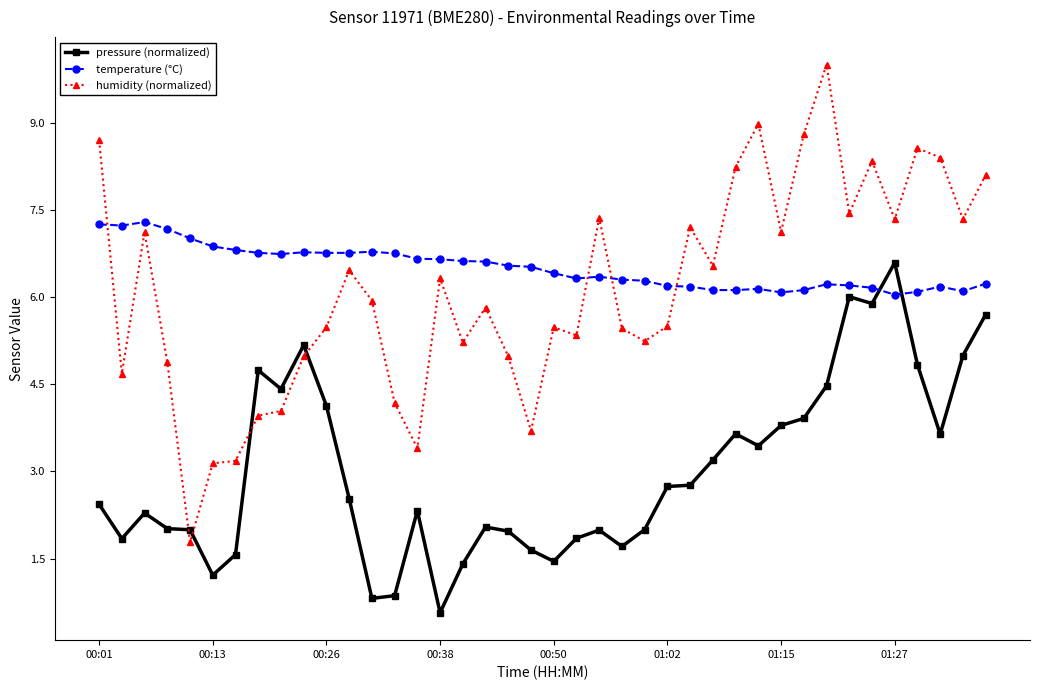

Which series ends up on top after the final intersection of temperature (°C) and pressure (normalized)?

temperature (°C)